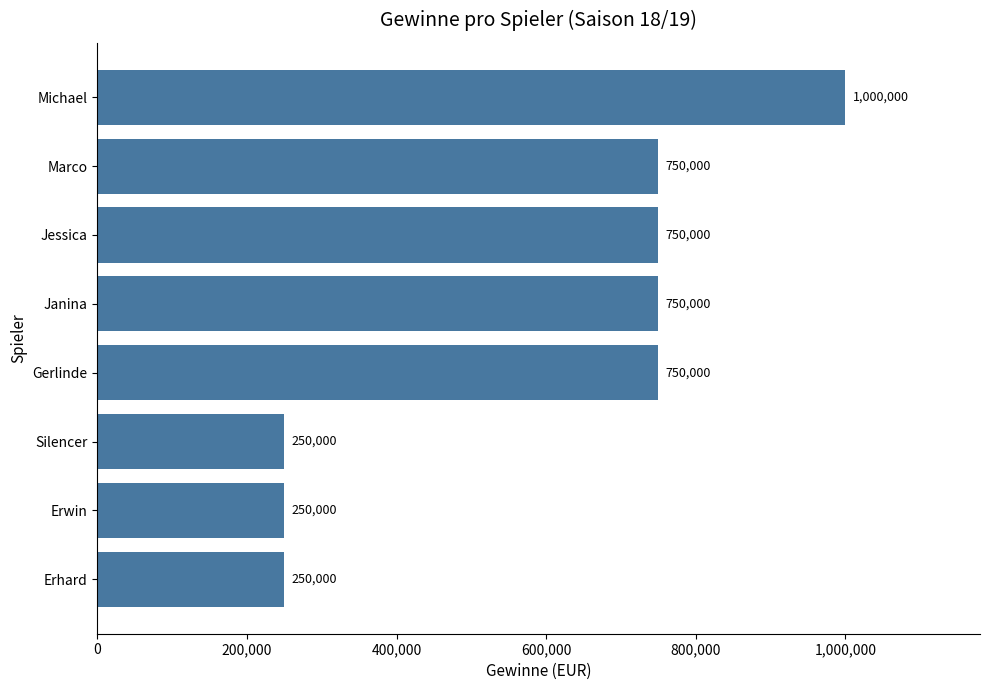

How many values are between 250000 and 750000?

7